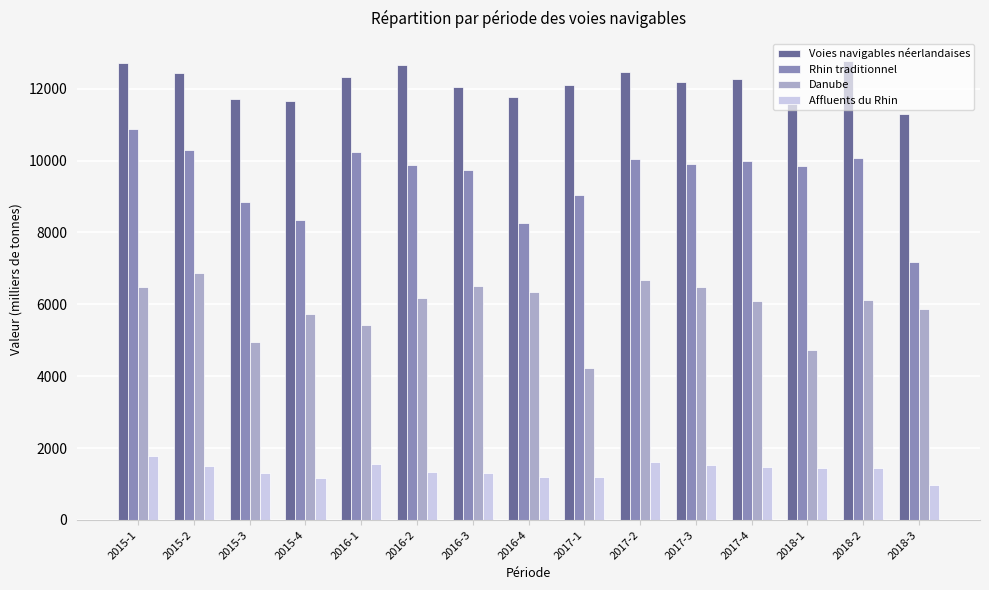

How many groups of bars are there?

15